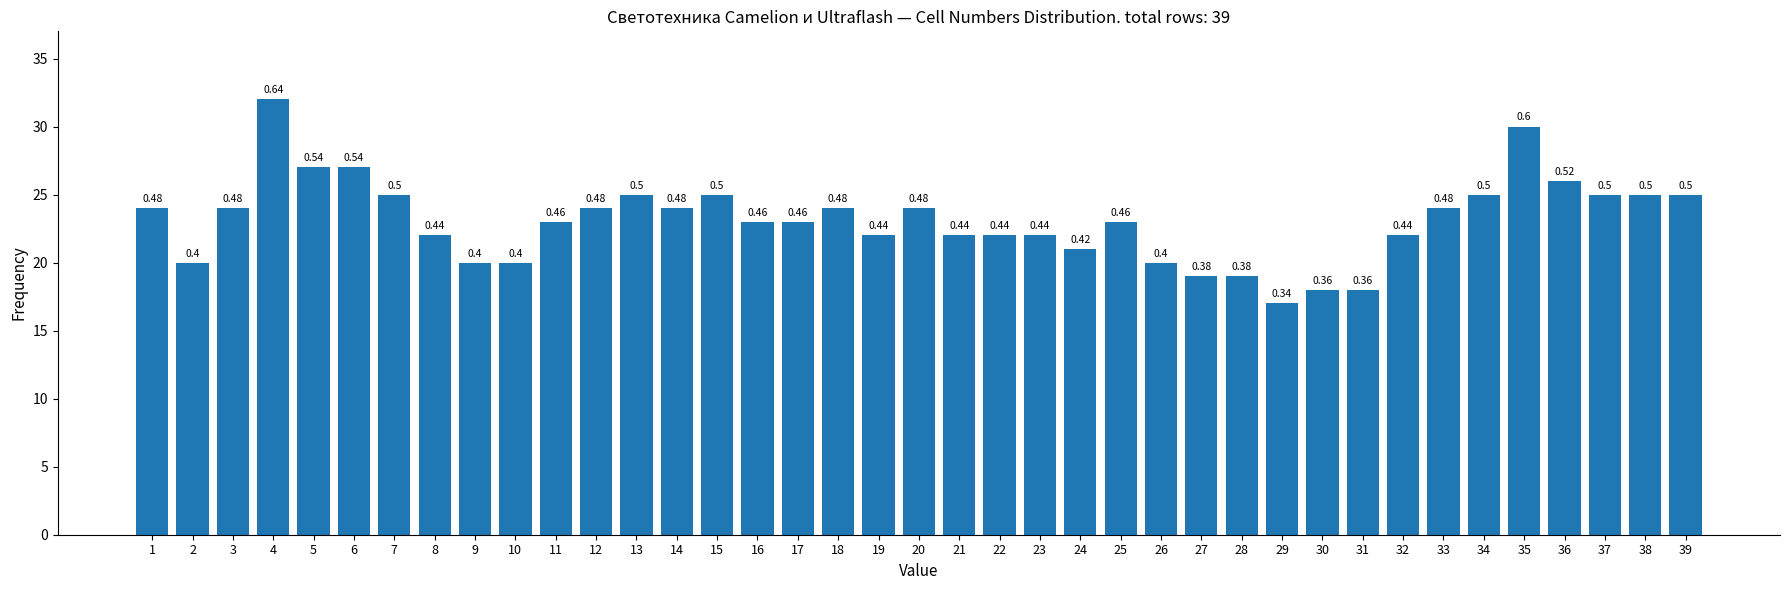

Does the chart contain any negative values?

No